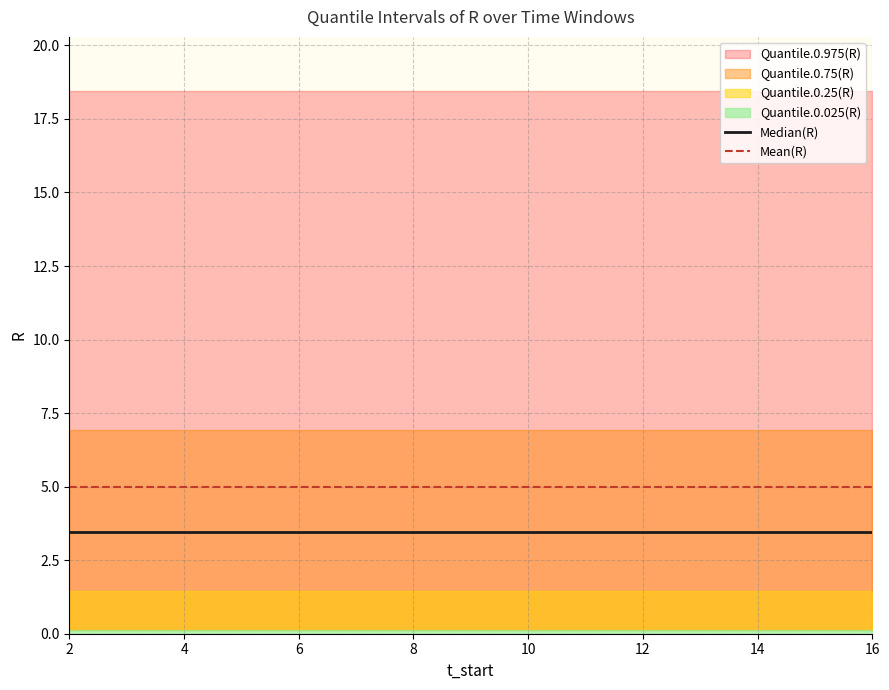

At which category is the sum across all series the highest?

2